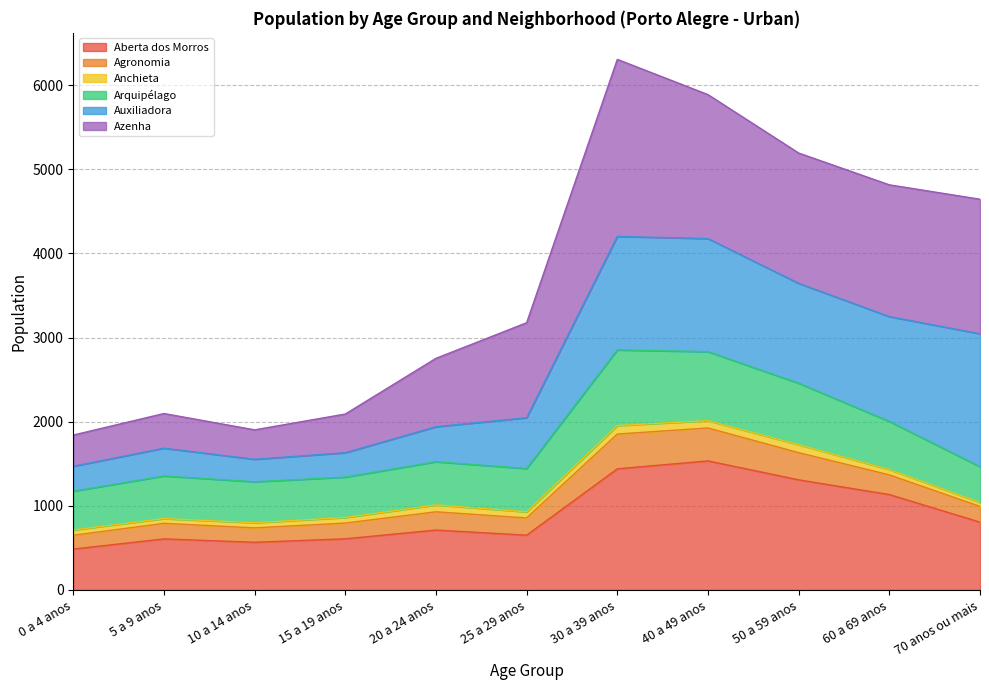

What is the highest value of the Aberta dos Morros series?

1534